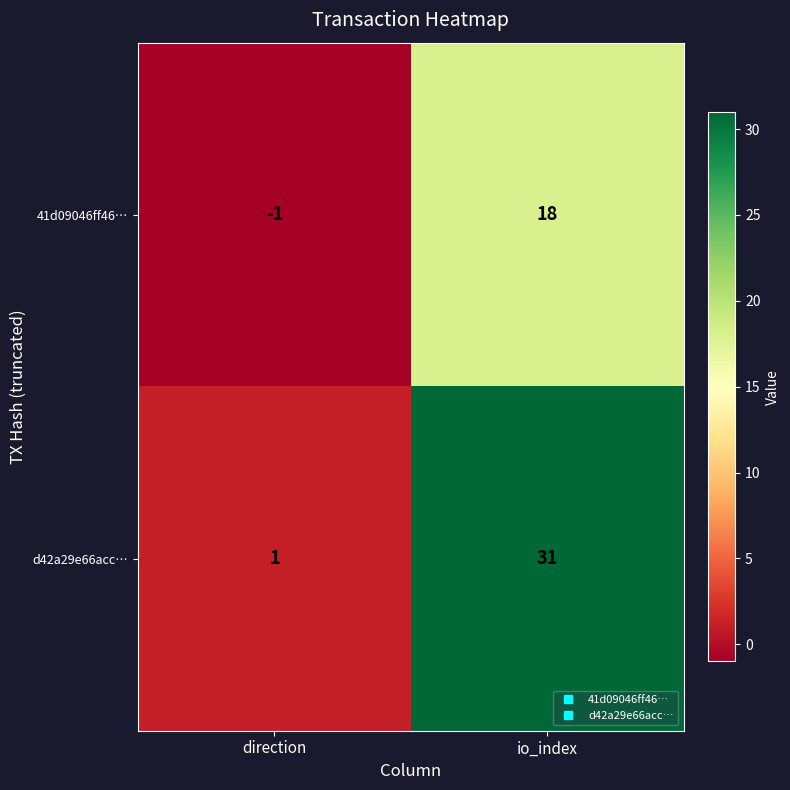

The d42a29e66acc… series shows 1 at direction. True or false?

True